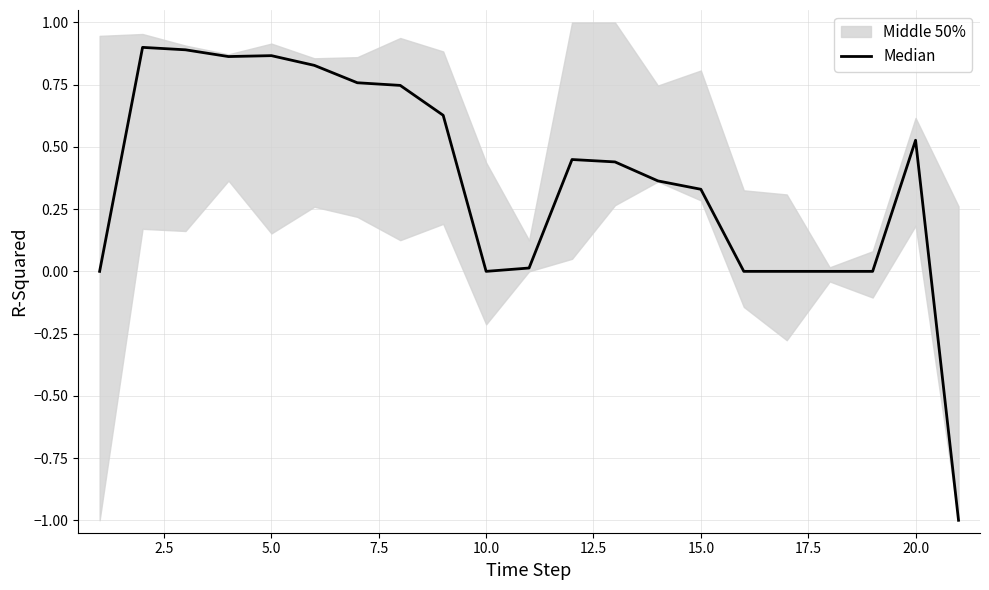

True or false: the data shows -0.6 at 18.

False